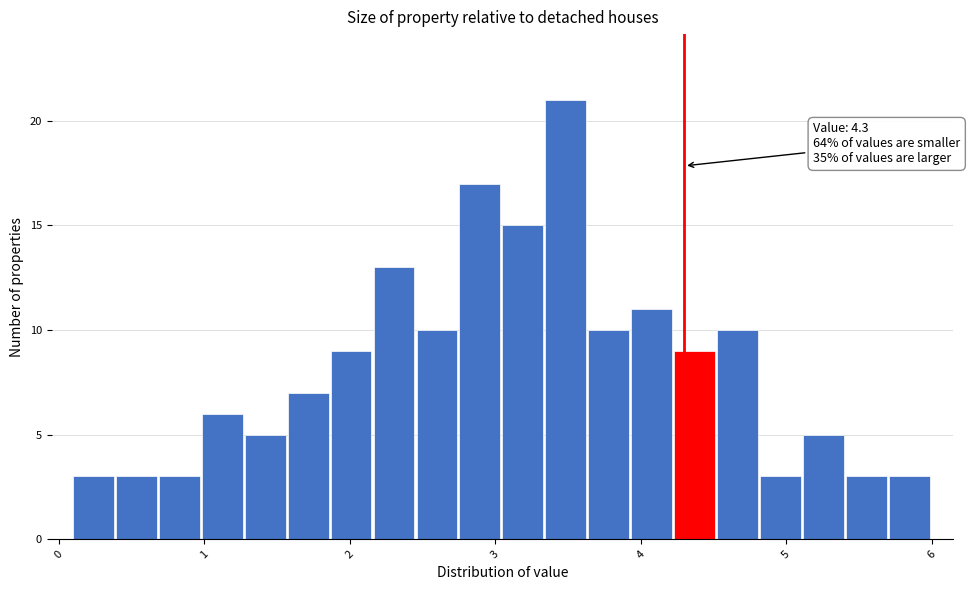

Around what value on the x-axis is the tallest bar? Give the approximate position of its centre, as read against the axis.

3.5